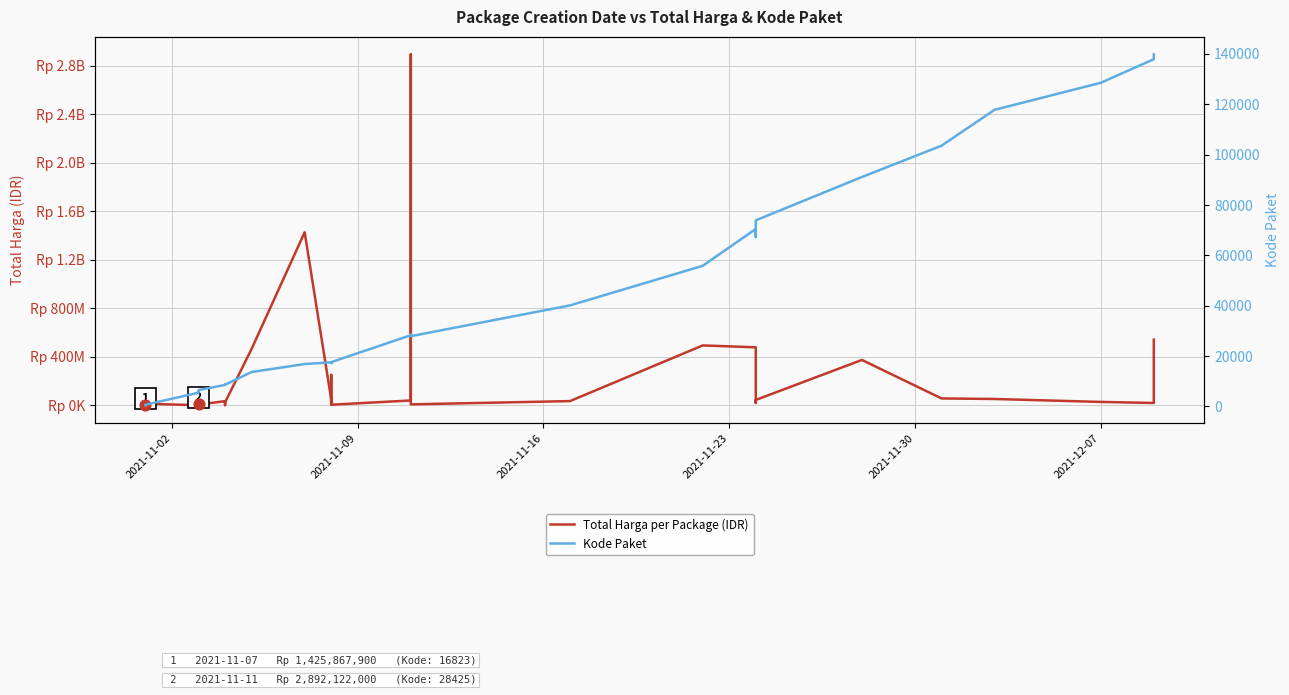

Which series has the widest spread of Y values?

Total Harga per Package (IDR)